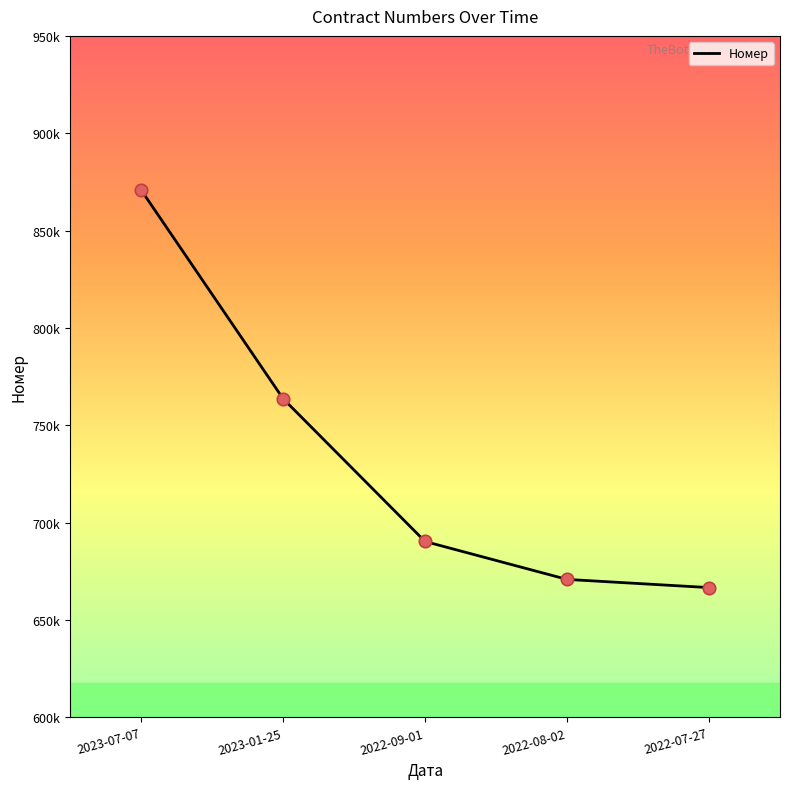

Between 2023-01-25 and 2022-07-27, which is larger?

2023-01-25